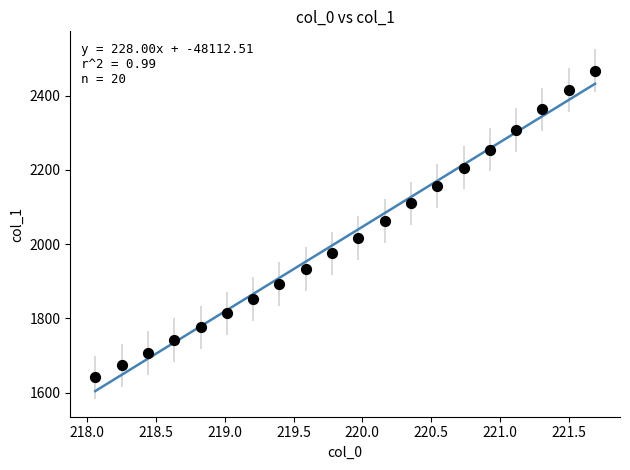

What is the range of X values (max minus min)?

3.6